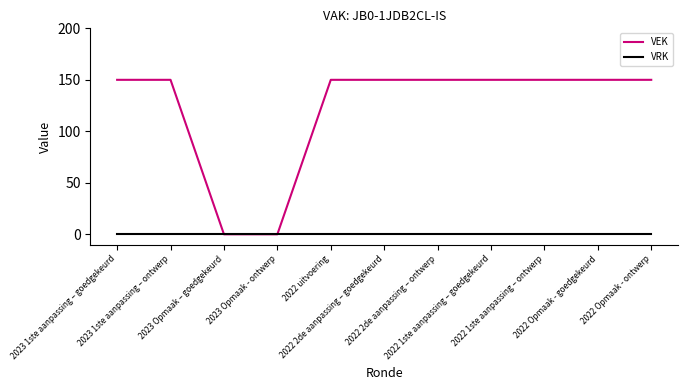

What is the maximum value for VEK?

150